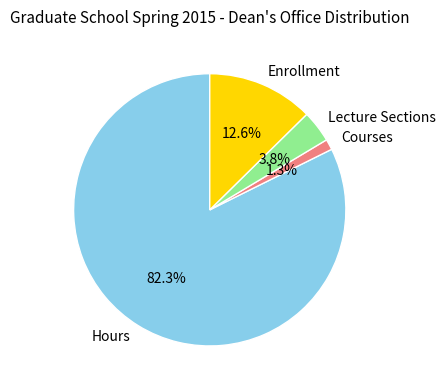

Count the number of slices in the pie.

4